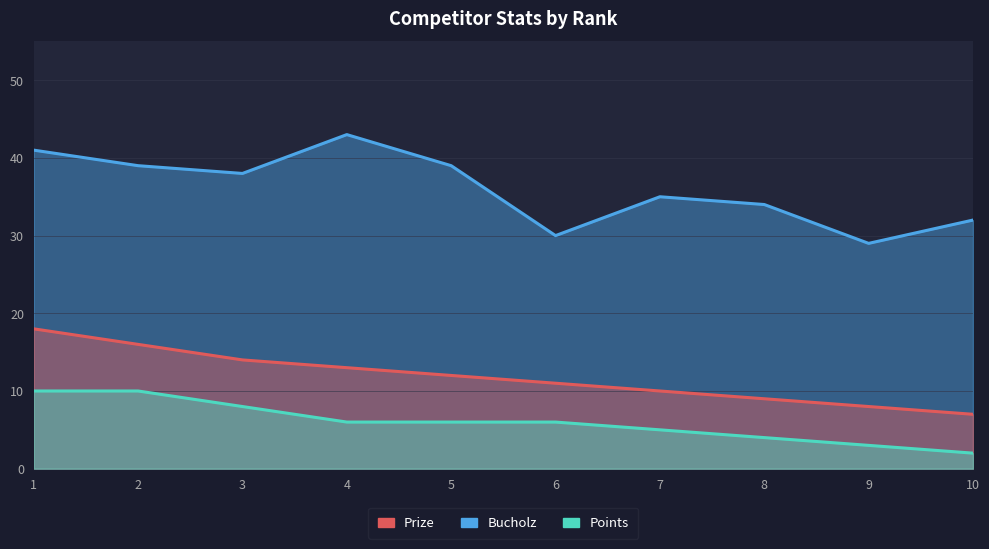

What are all the series names shown in the legend?

Prize, Bucholz, Points